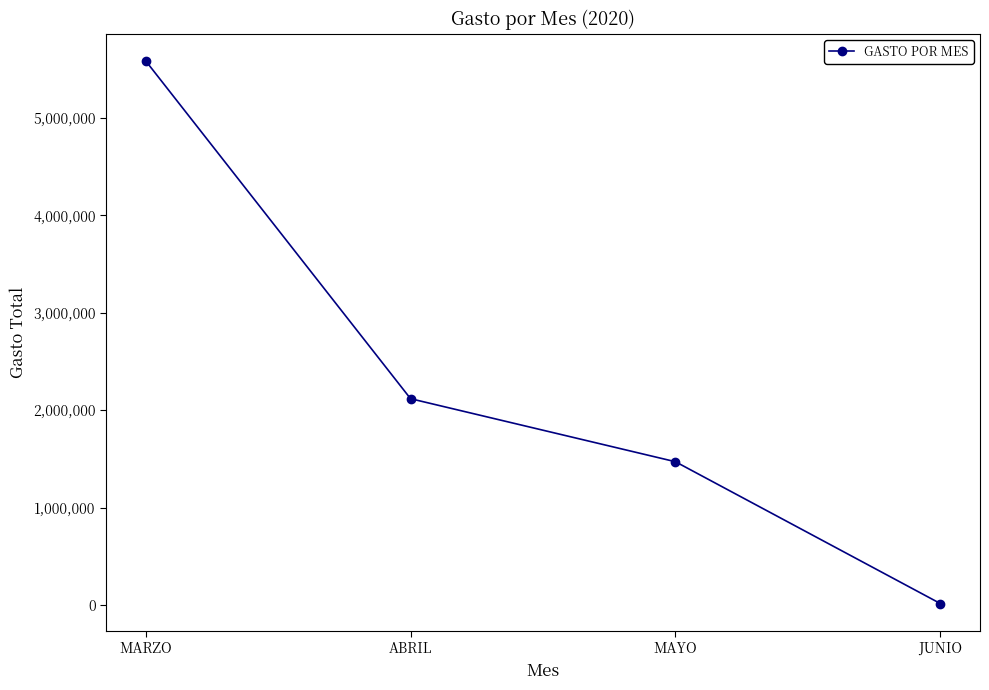

Reading right to left, what are all the values shown in this chart?

14639.2	1470490.5	2117611.5	5586190.3